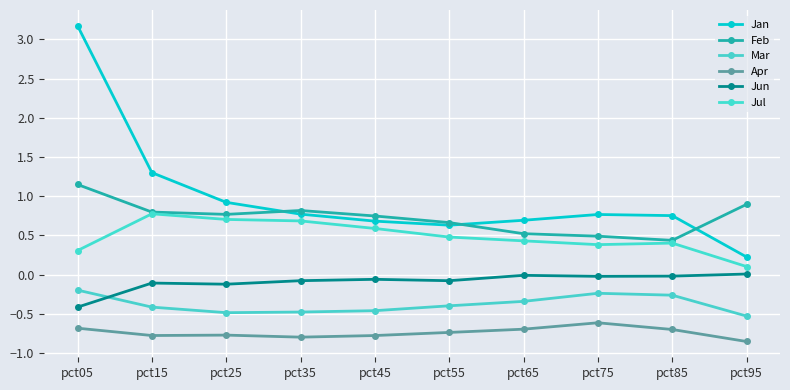

Where is the first local minimum for Apr?

pct15